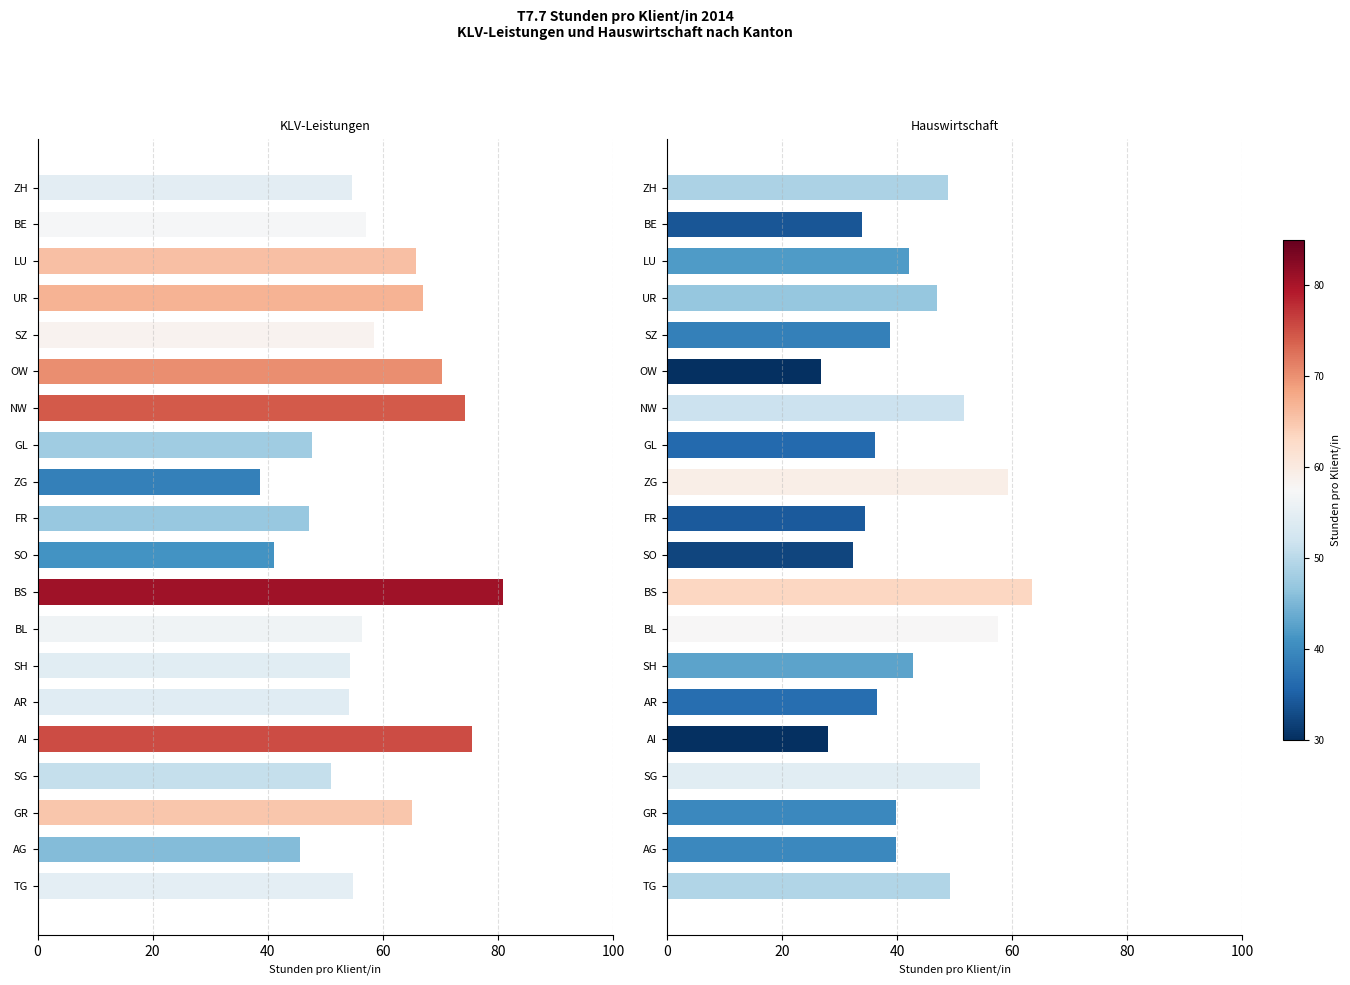

What is the lowest value of the Hauswirtschaft (Stunden pro Klient/in) series?

26.7